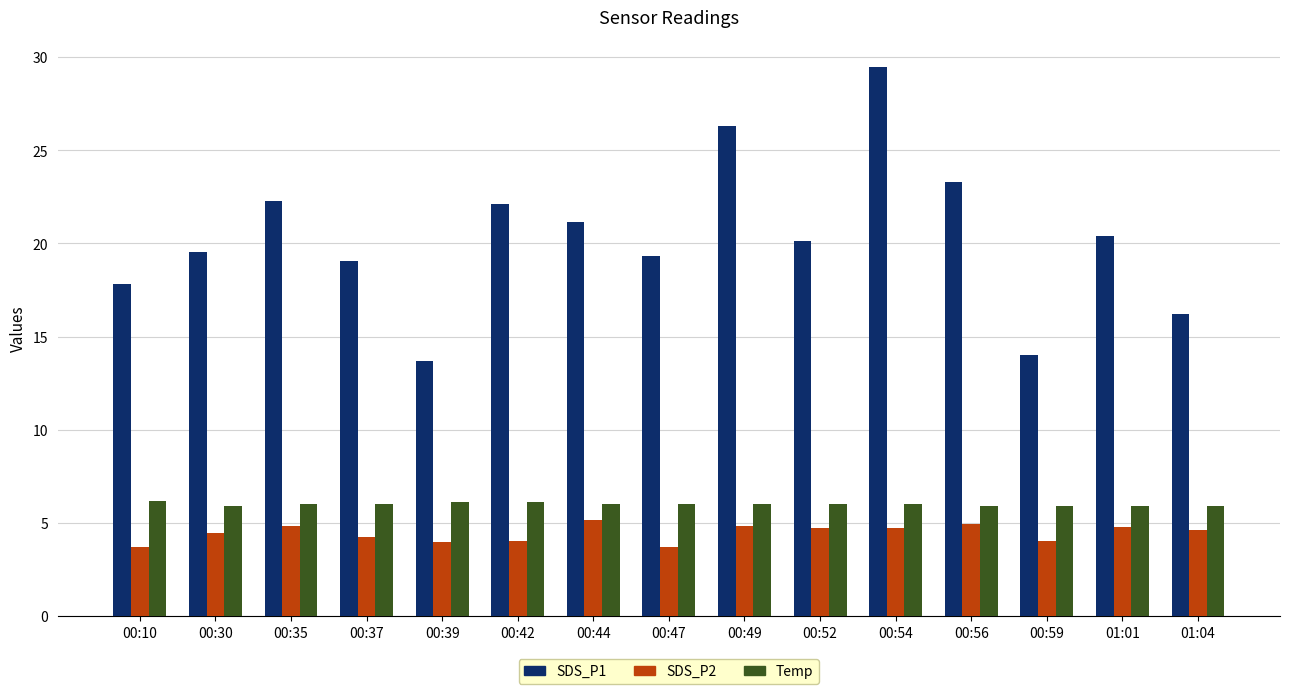

How many Temp values are between 5 and 6?

12